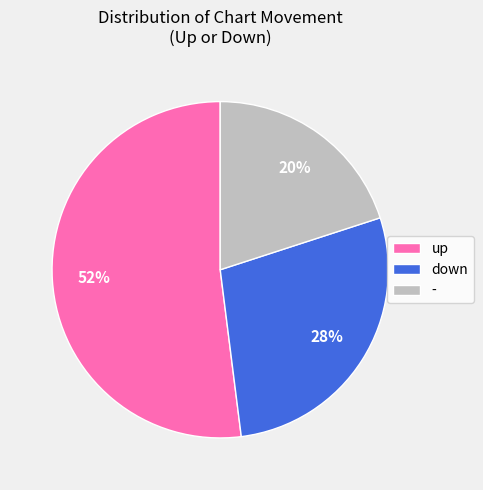

The down slice represents 28% of the pie. True or false?

True